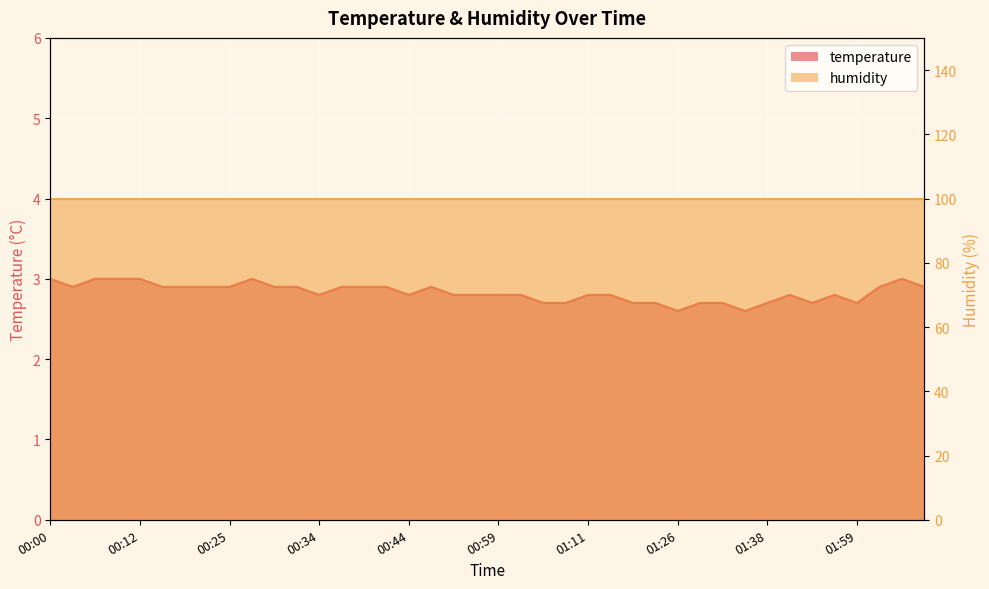

Between 00:17 and 00:34, which is larger?

00:17